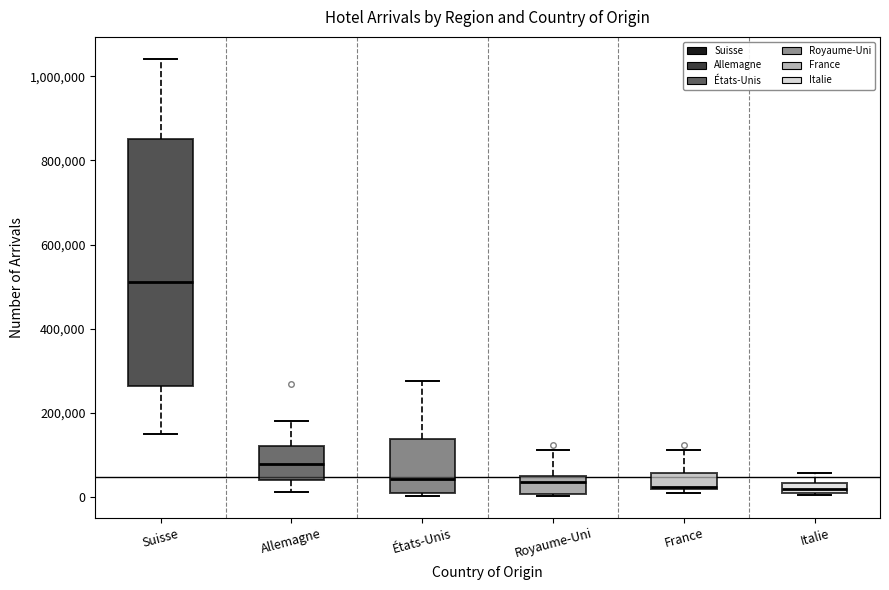

Where does the upper whisker of the box for Italie end on the y-axis? The values are not printed on the chart, so give them approximately, as read against the axis.

60000